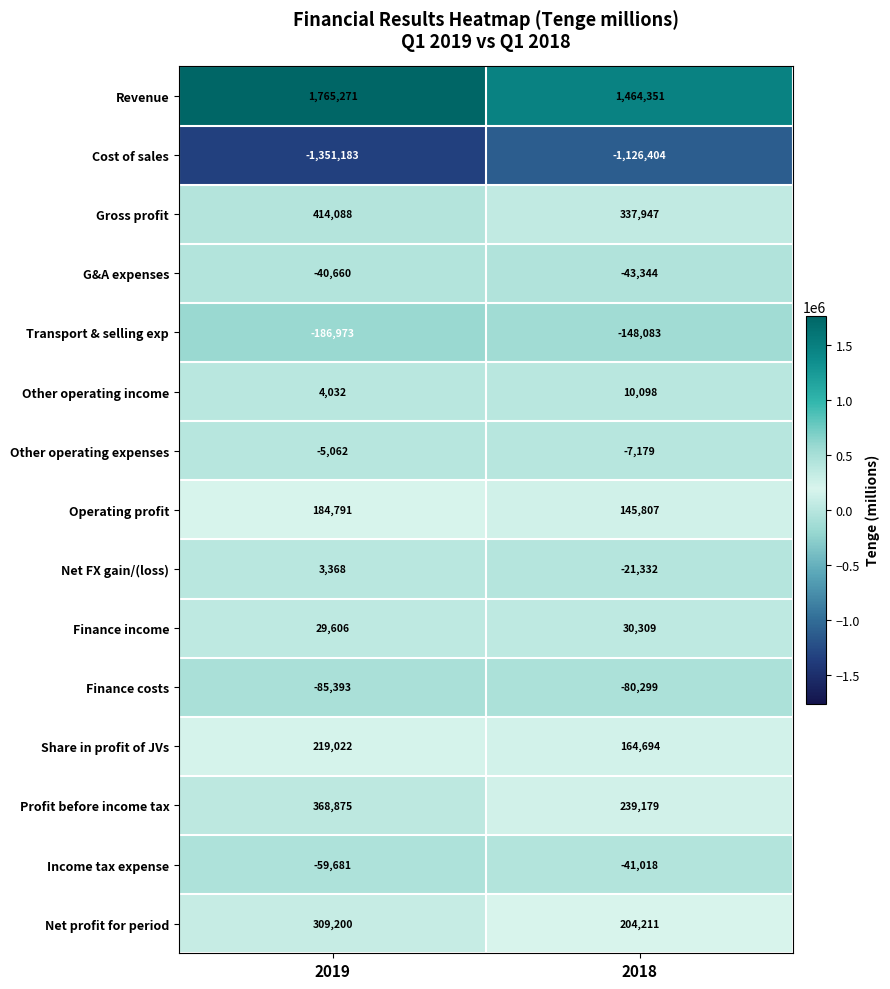

Which series has the largest total across all categories?

Revenue